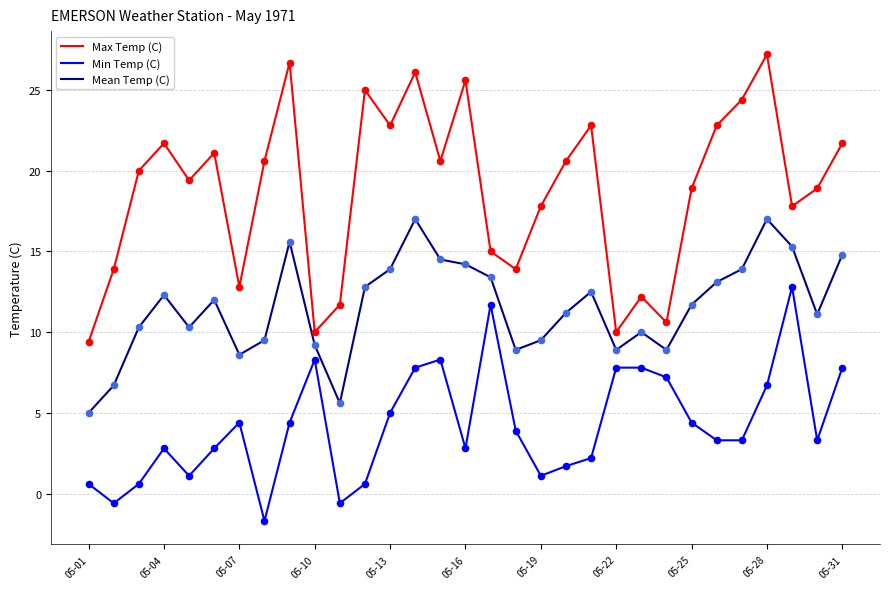

Which series has the largest total across all categories?

Max Temp (C)